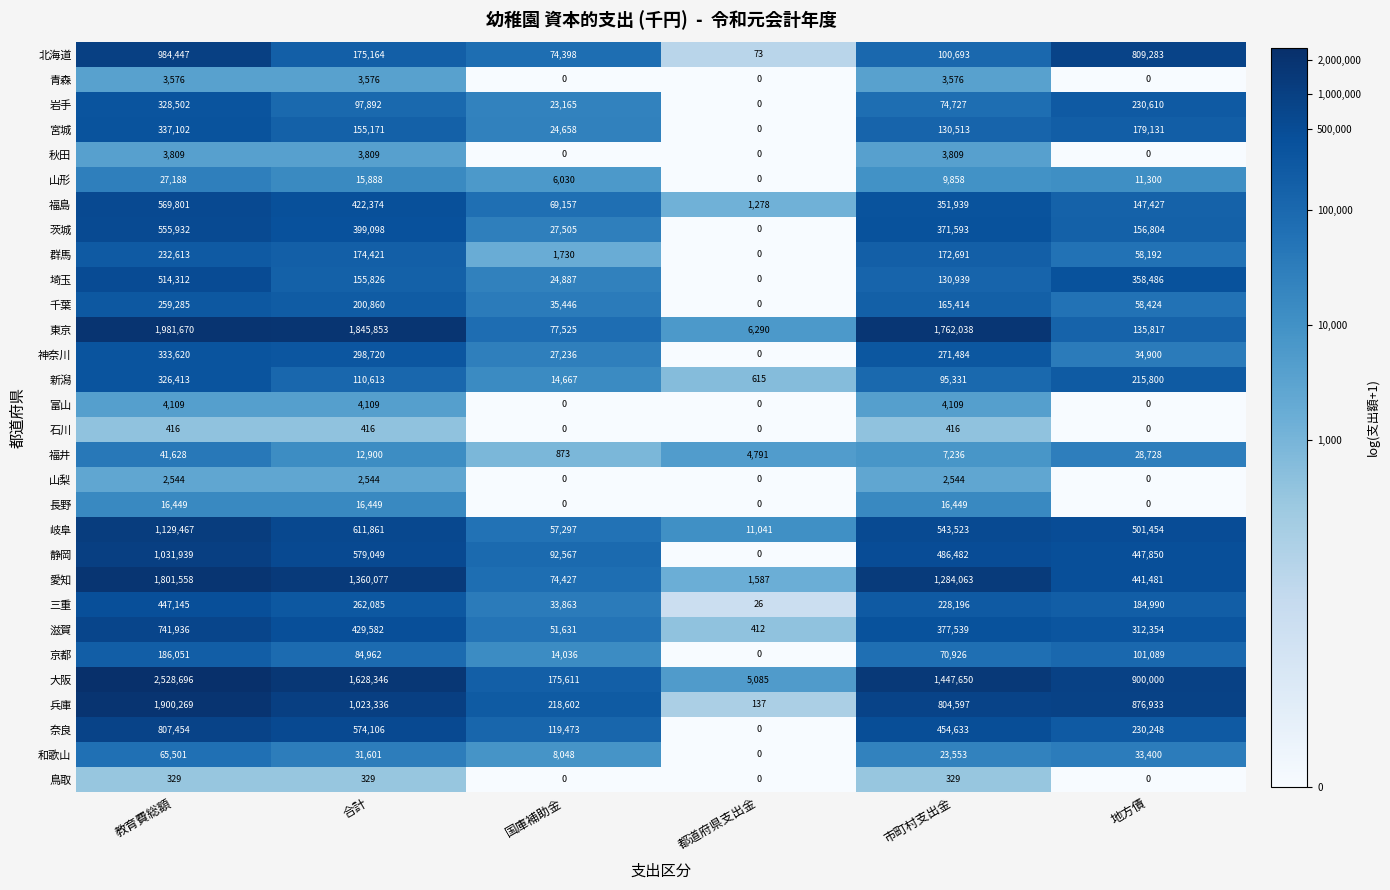

Rank the series by their maximum value, from lowest to highest.

鳥取, 石川, 山梨, 青森, 秋田, 富山, 長野, 山形, 福井, 和歌山, 京都, 群馬, 千葉, 新潟, 岩手, 神奈川, 宮城, 三重, 埼玉, 茨城, 福島, 滋賀, 奈良, 北海道, 静岡, 岐阜, 愛知, 兵庫, 東京, 大阪